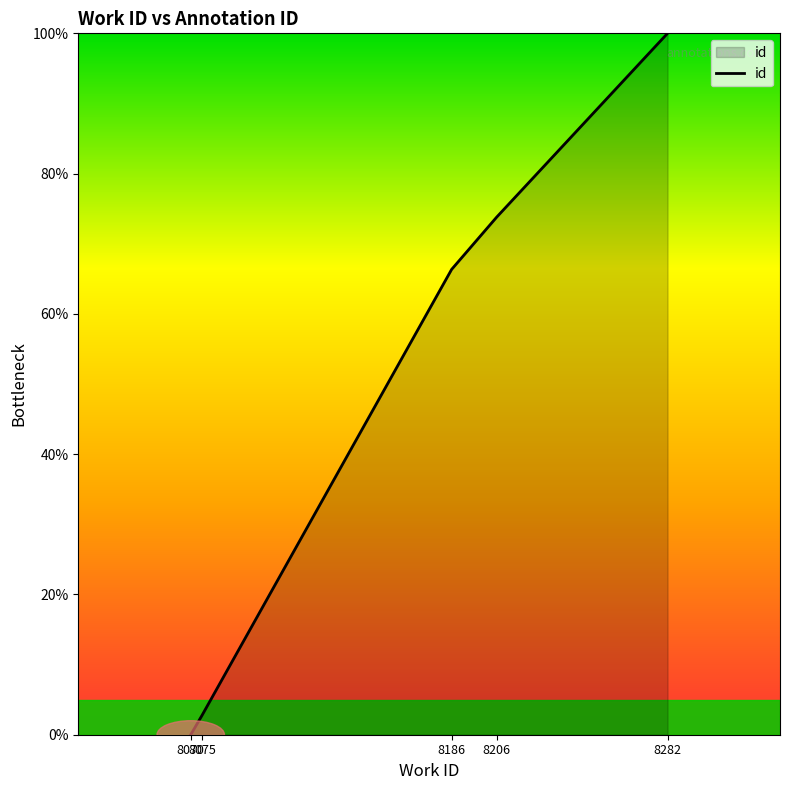

What is the greatest value displayed?

100.0